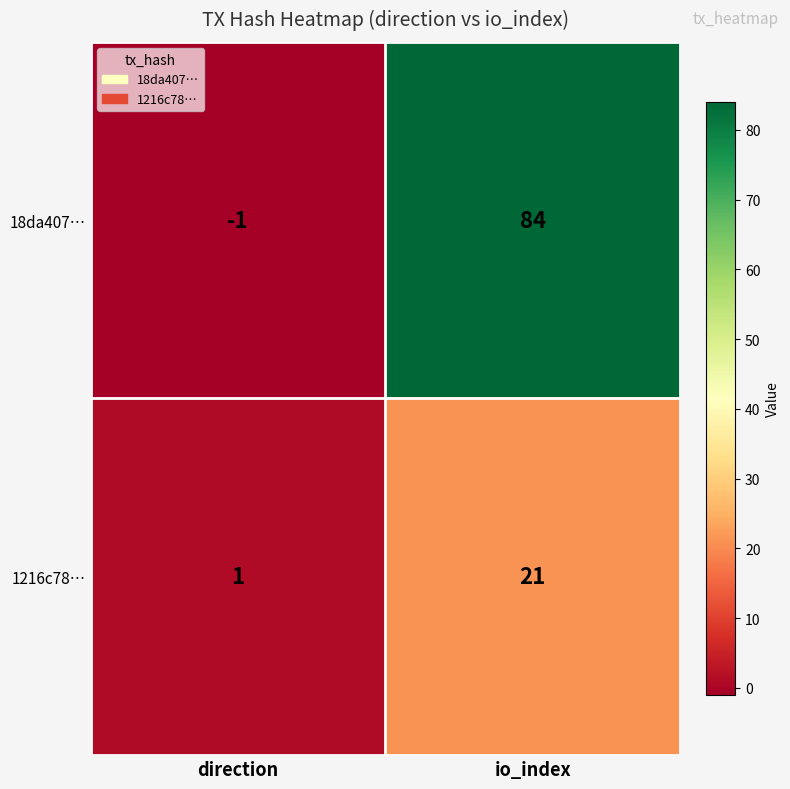

Rank the series by their maximum value, from lowest to highest.

1216c78…, 18da407…